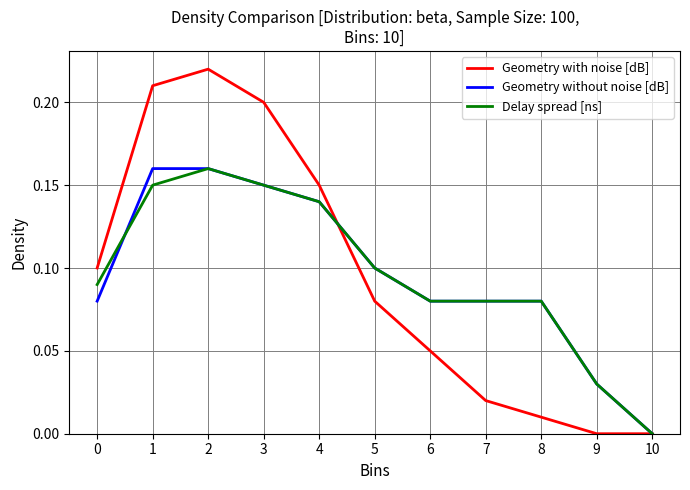

At which category is the sum across all series the highest?

2